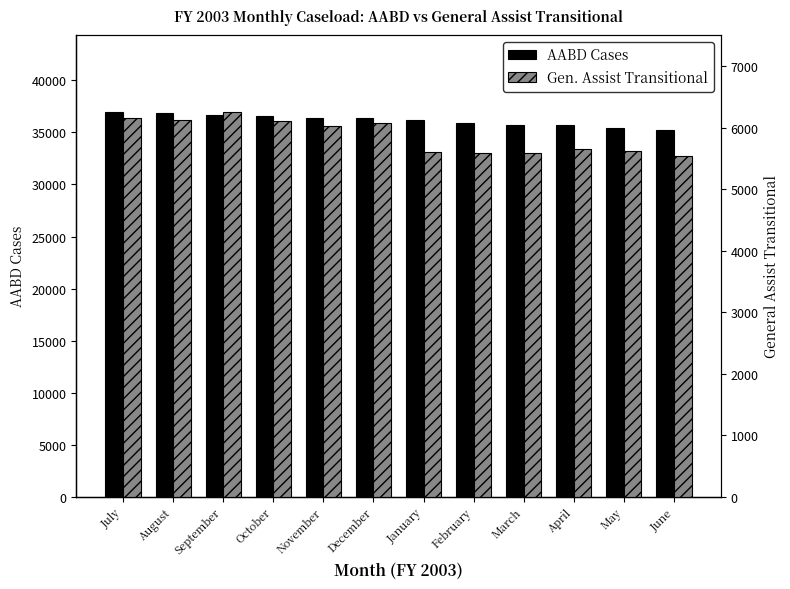

At which label is Gen. Assist Transitional closest to 5902?

November